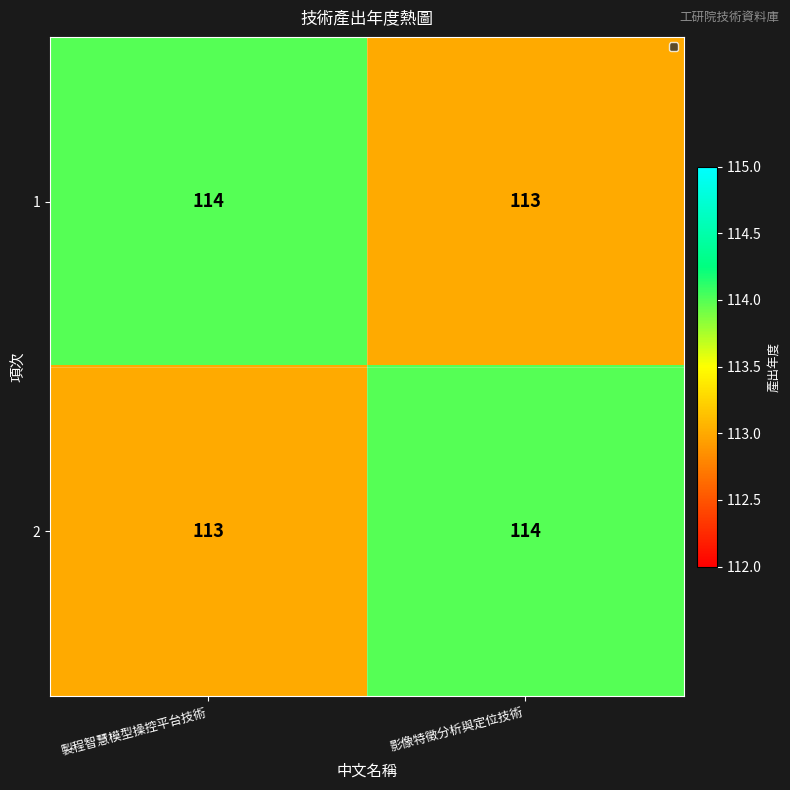

What is the minimum value shown in the chart?

113